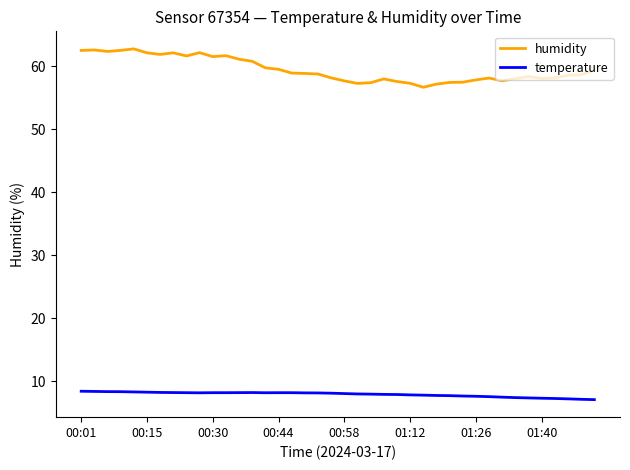

True or false: humidity and temperature cross at least once.

False